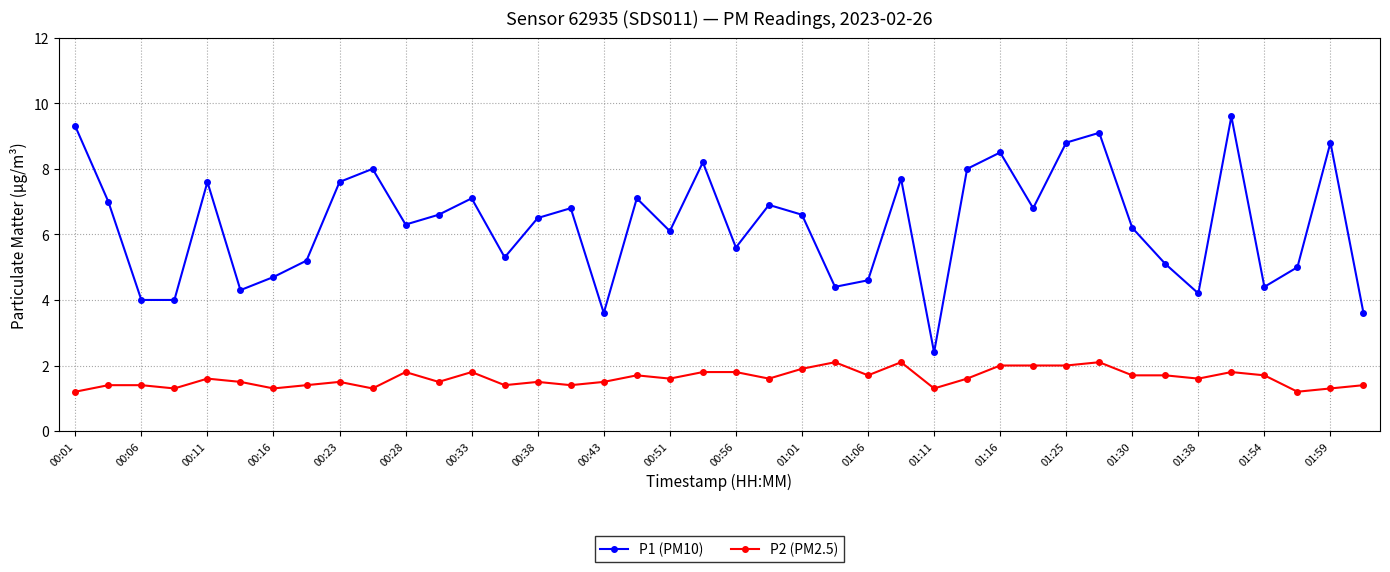

What is the minimum value shown in the chart?

1.2